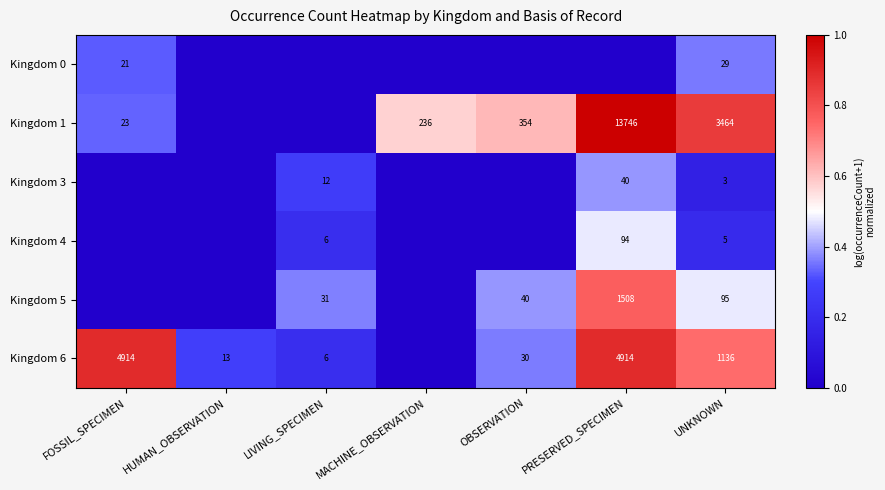

Is it true that Kingdom 5 equals 31 at LIVING_SPECIMEN?

True